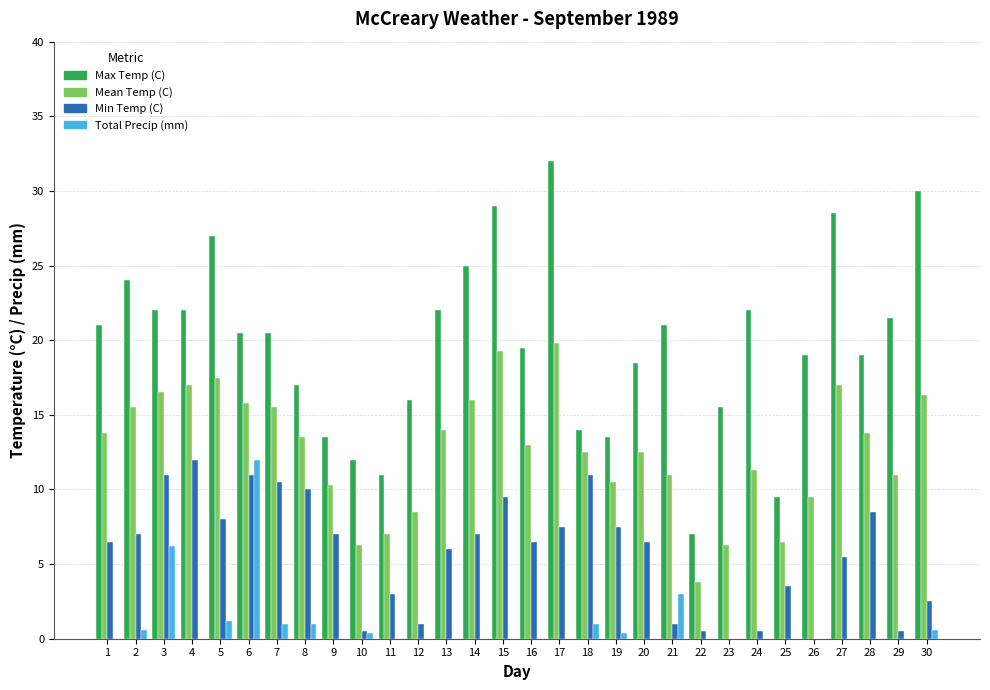

Which has a higher value, 28 or 9?

28